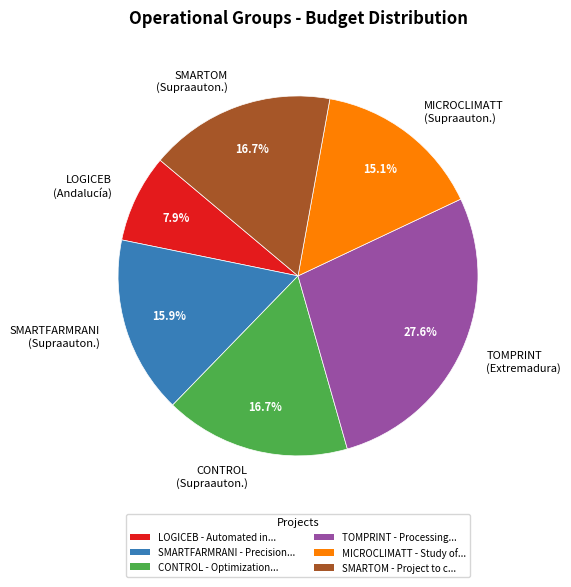

What is the ratio of the value at SMARTOM to the value at LOGICEB?

2.1